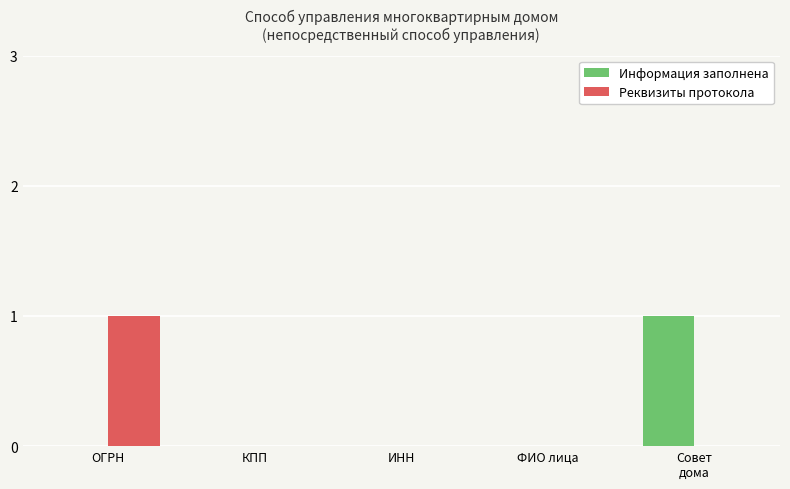

True or false: Реквизиты протокола has a value of 1 at ФИО лица.

False